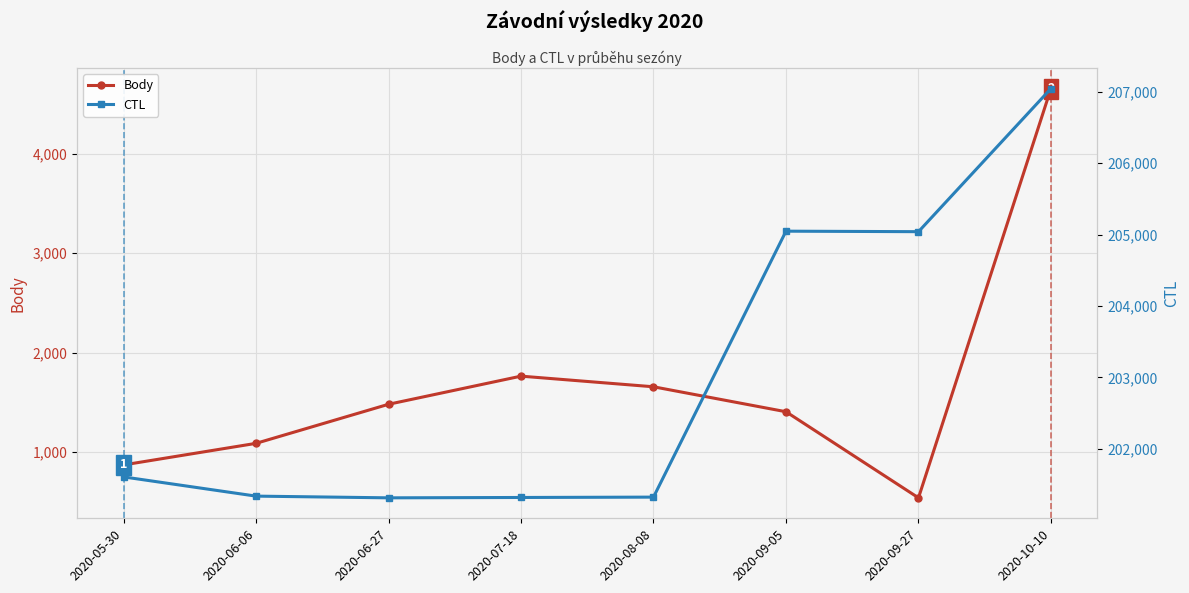

What is the sum of all CTL values?

1624042